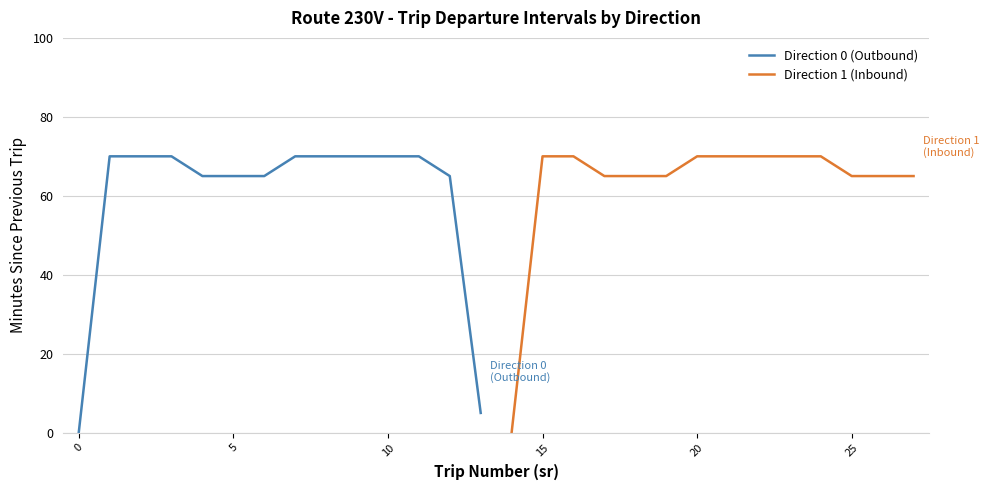

List the series in order of their peak value, lowest first.

Direction 0 (Outbound), Direction 1 (Inbound)